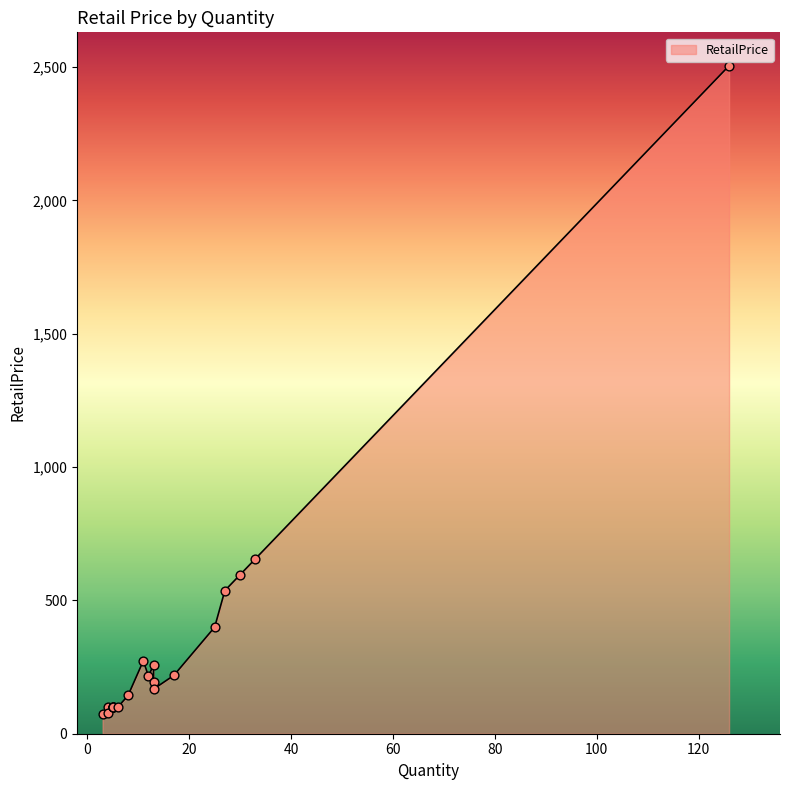

What is the change in value from 30 to 5?

-496.4